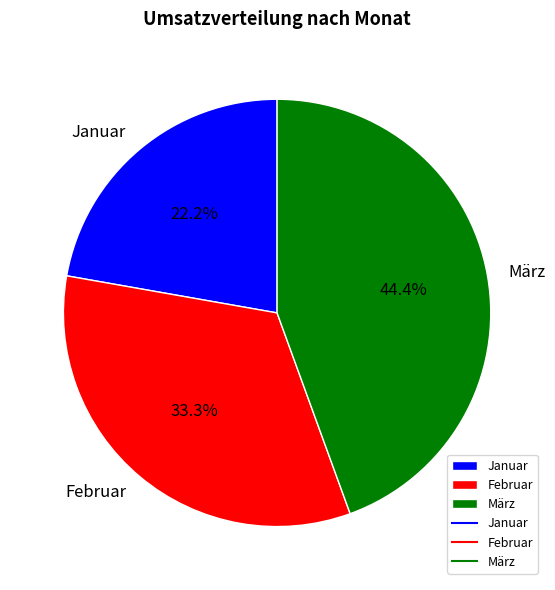

Which has a higher value, Februar or Januar?

Februar